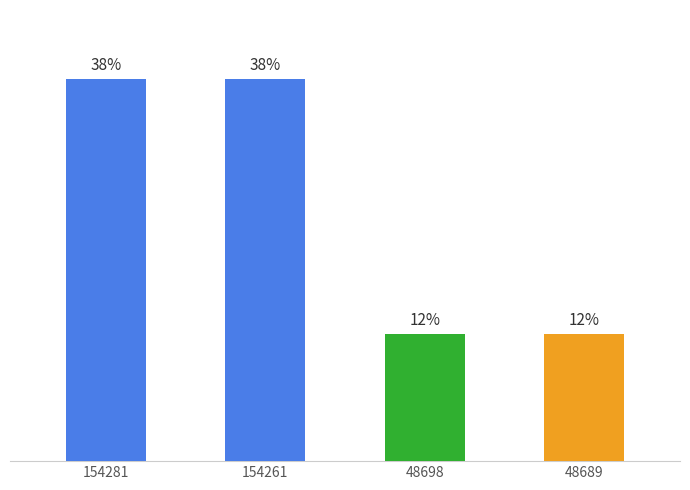

The value at 154261 is 37.5. True or false?

True